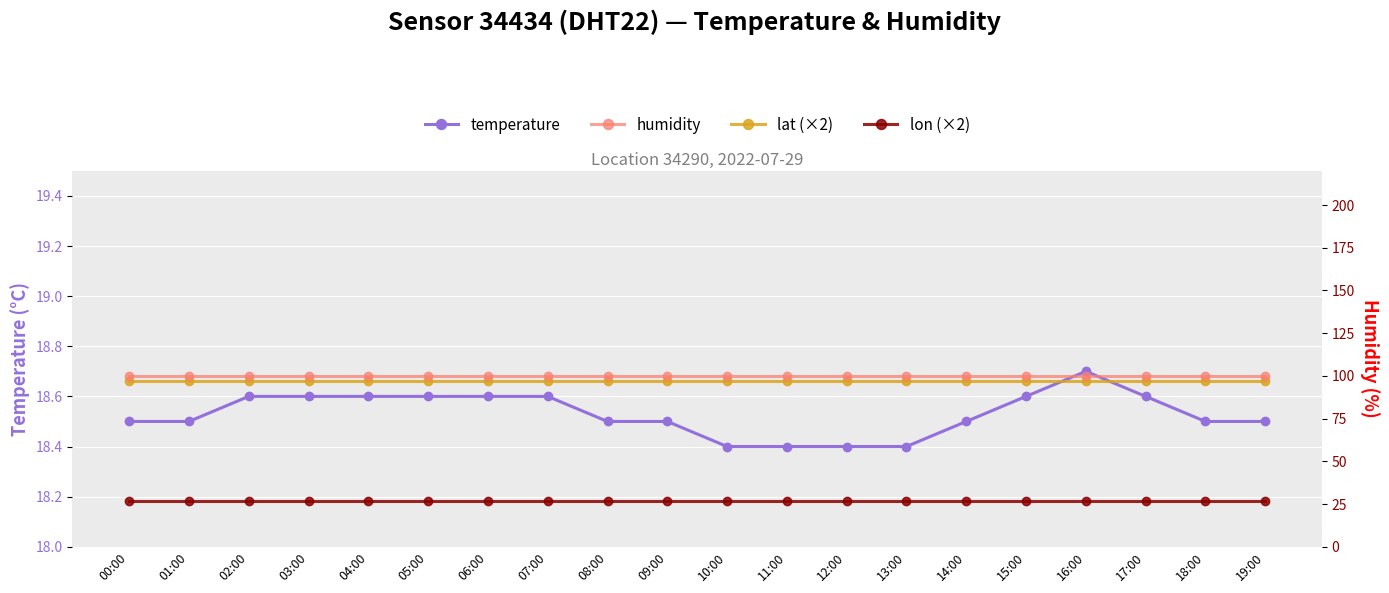

True or false: temperature has more than 2 points higher than both neighbors.

False